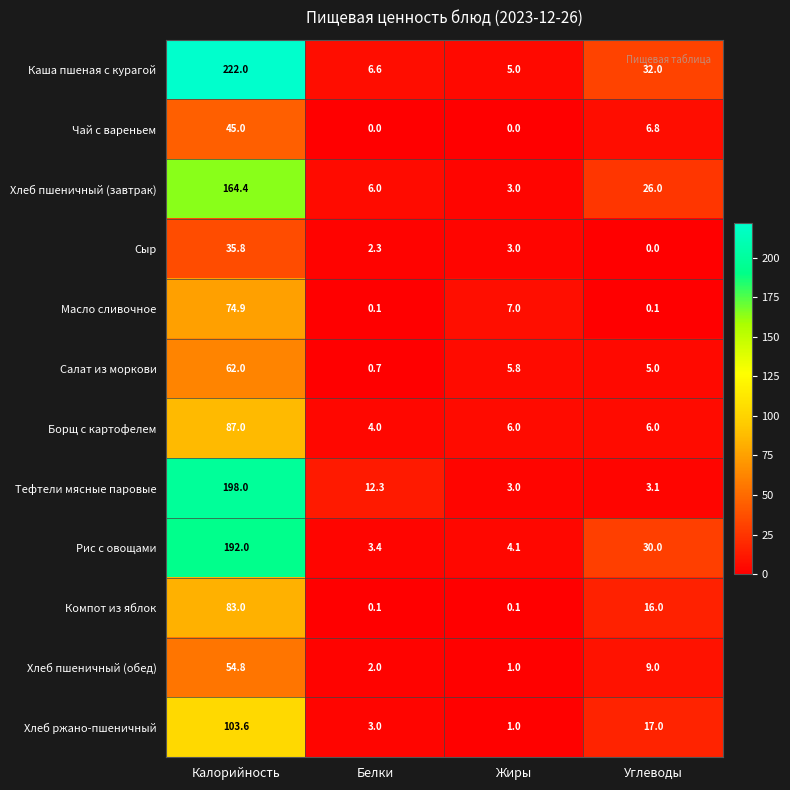

The Компот из яблок series shows 27.3 at Углеводы. True or false?

False